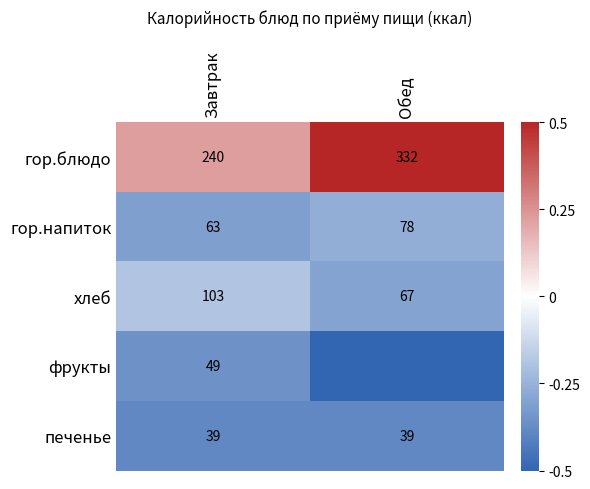

Where is гор.напиток nearest to the value 70?

Завтрак